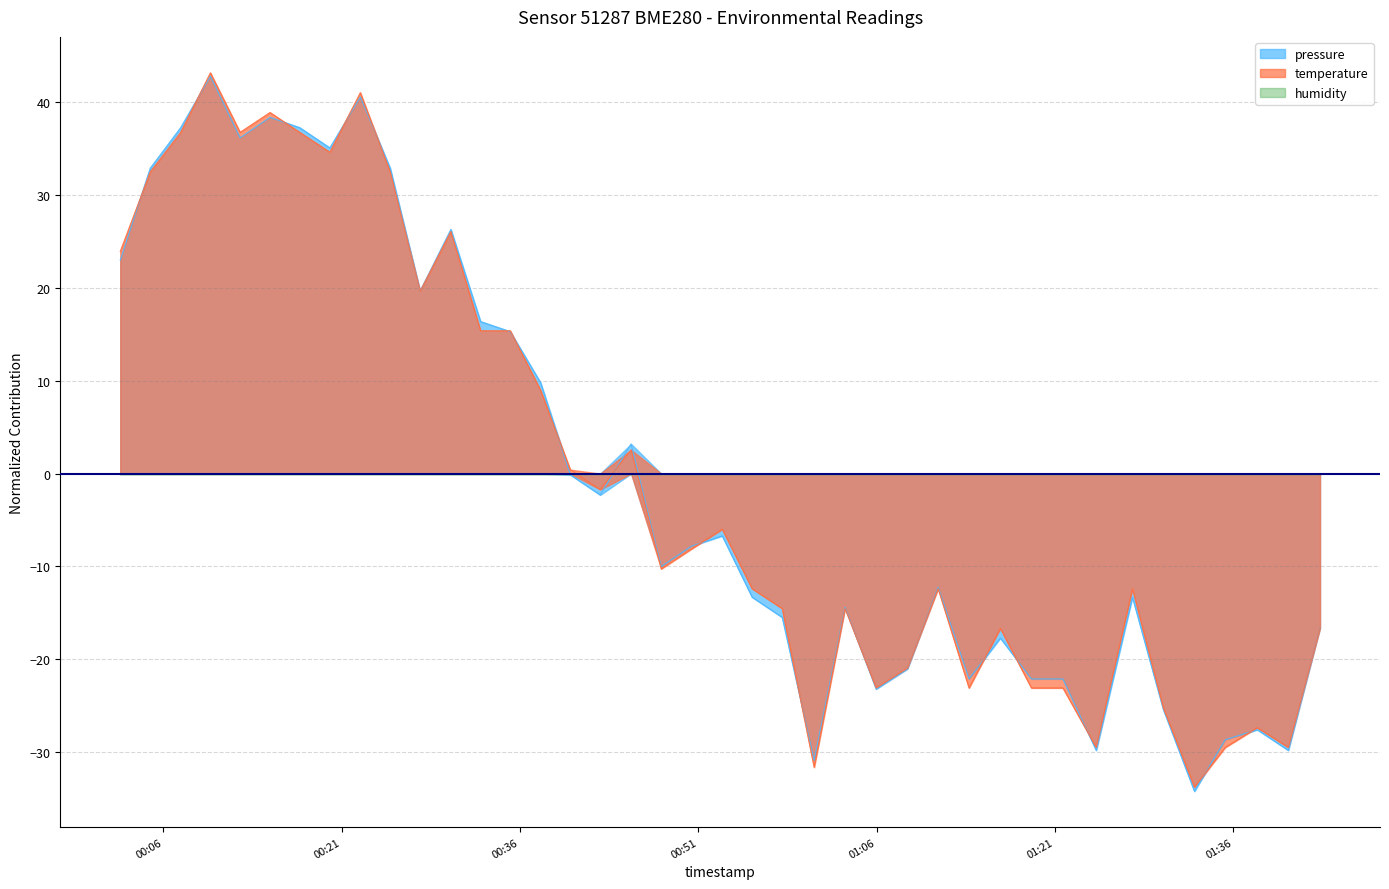

How many series are shown in this chart?

2